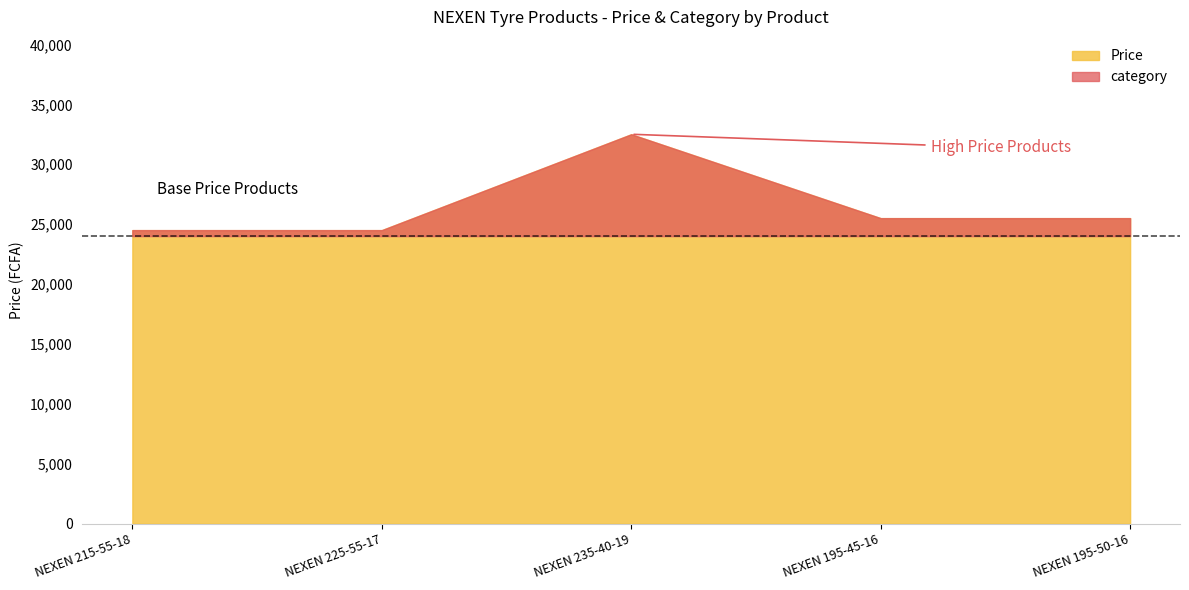

Is the value of category at NEXEN 195-45-16 greater than the value of Price at NEXEN 215-55-18?

No